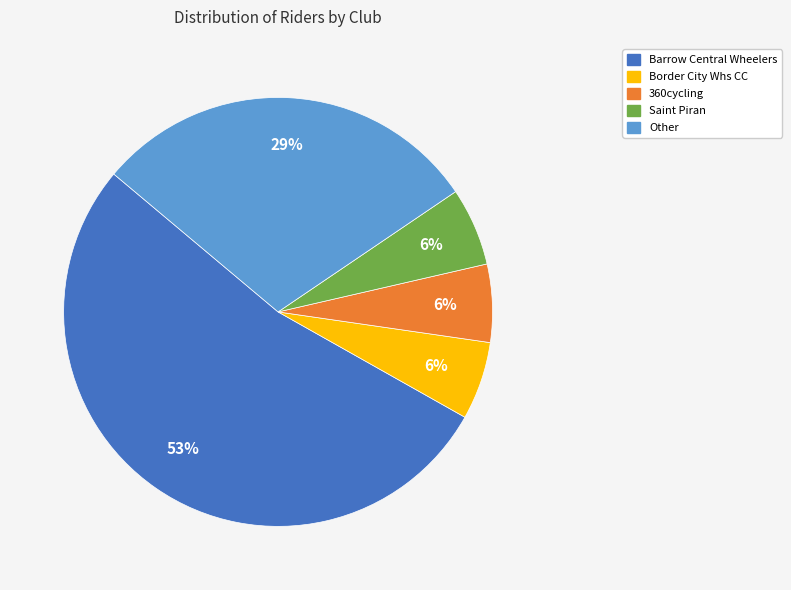

Is there a majority slice in this chart?

Yes